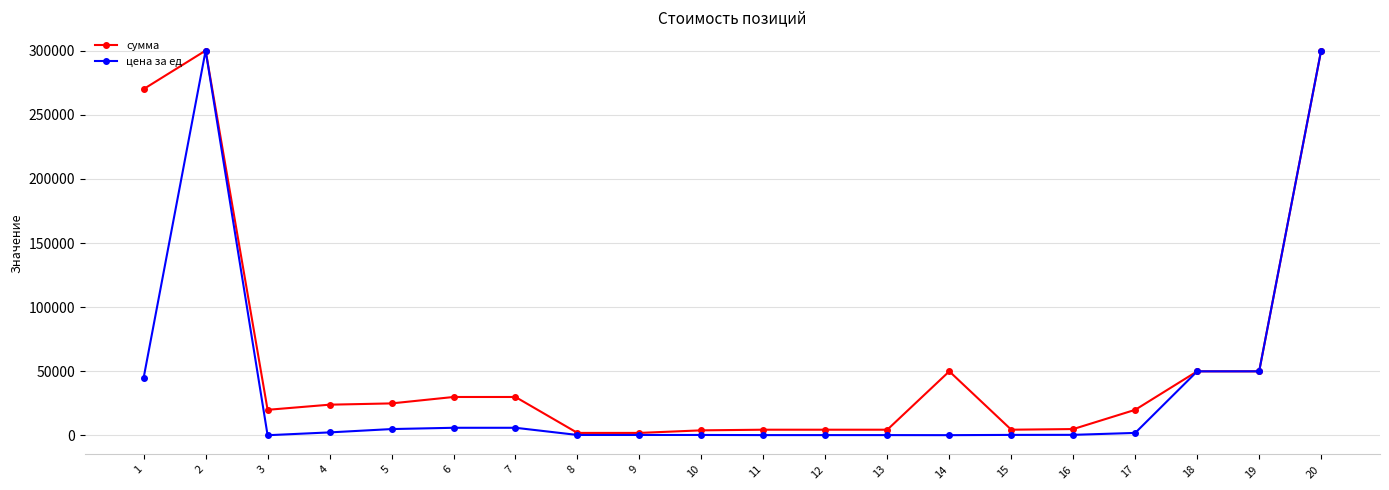

List the series in order of their overall mean, lowest first.

цена за ед, сумма